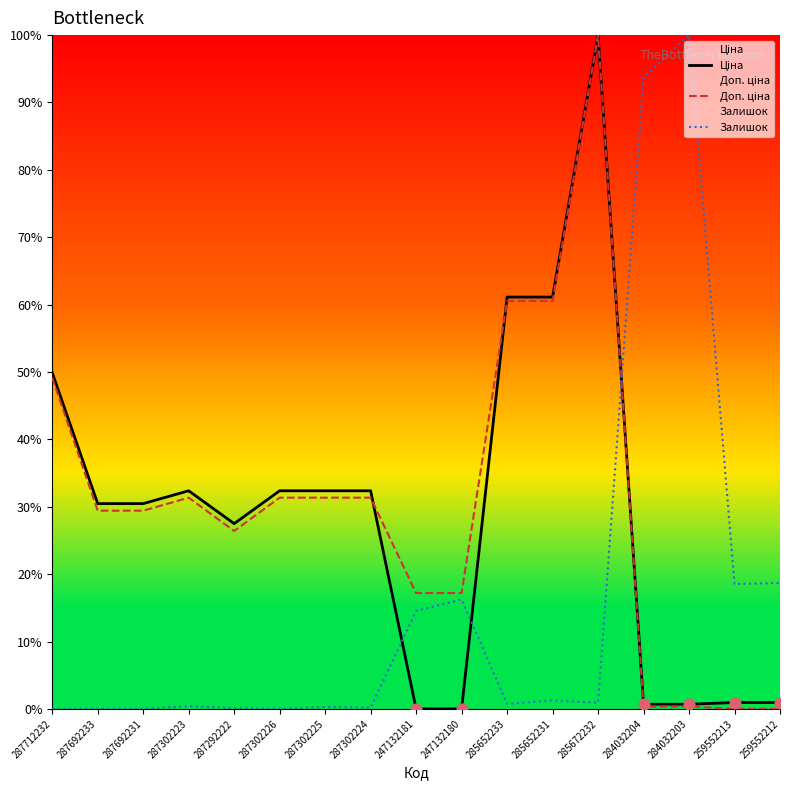

Which series reaches the minimum Y coordinate?

Ціна